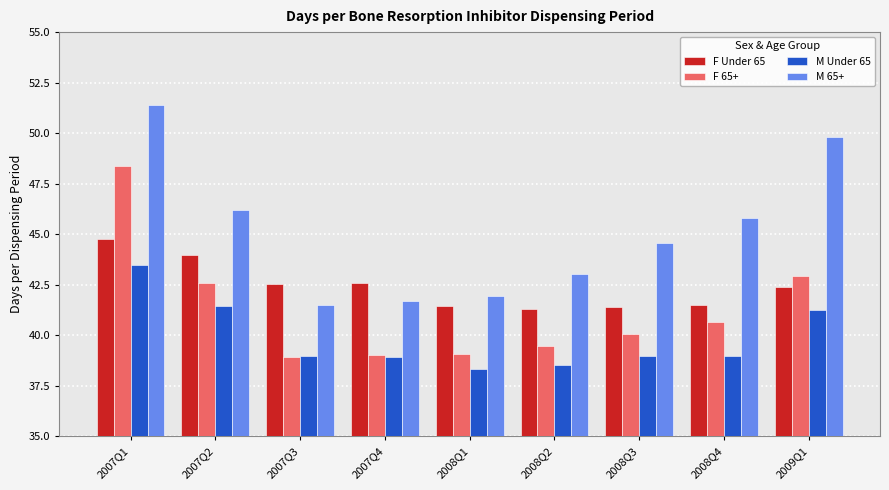

The M Under 65 series shows 41.5 at 2007Q2. True or false?

True